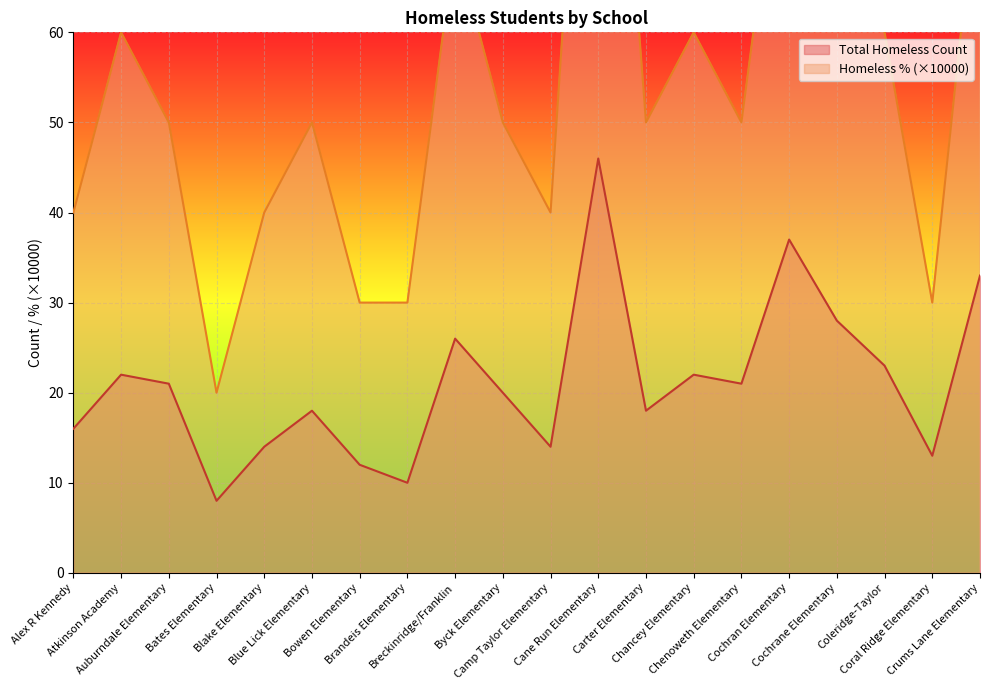

Count the number of categories in the chart.

20